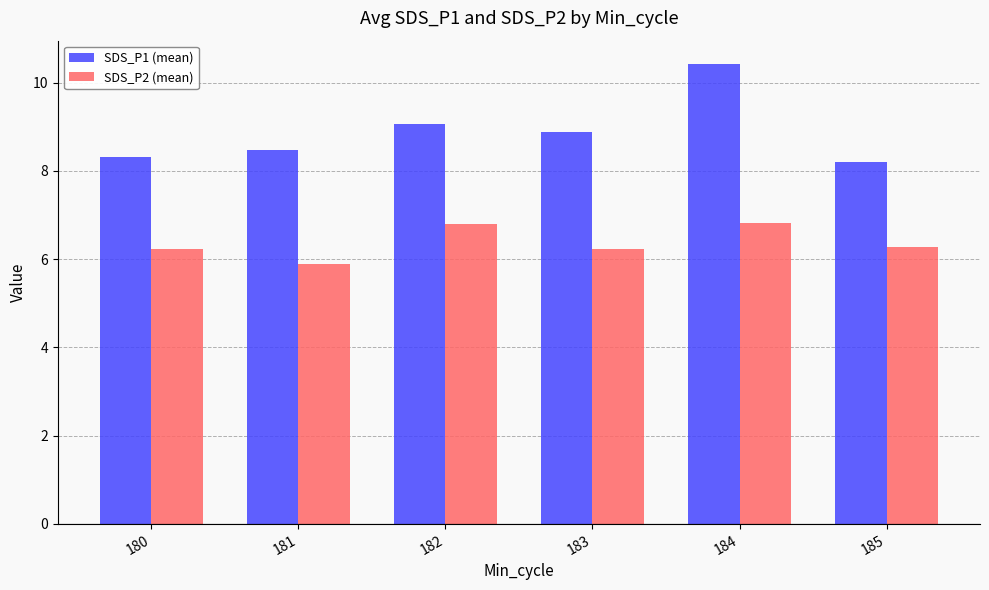

Is it true that SDS_P2 (mean) equals 6.3 at 185?

True